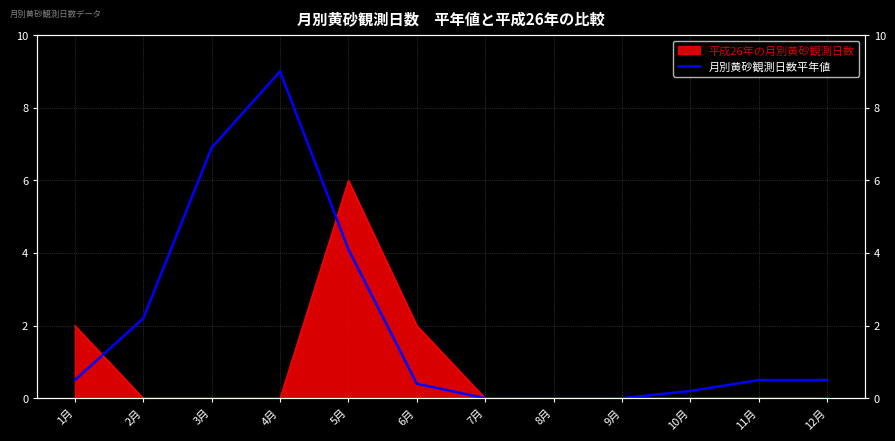

At which category does the chart reach its minimum across all series?

7月